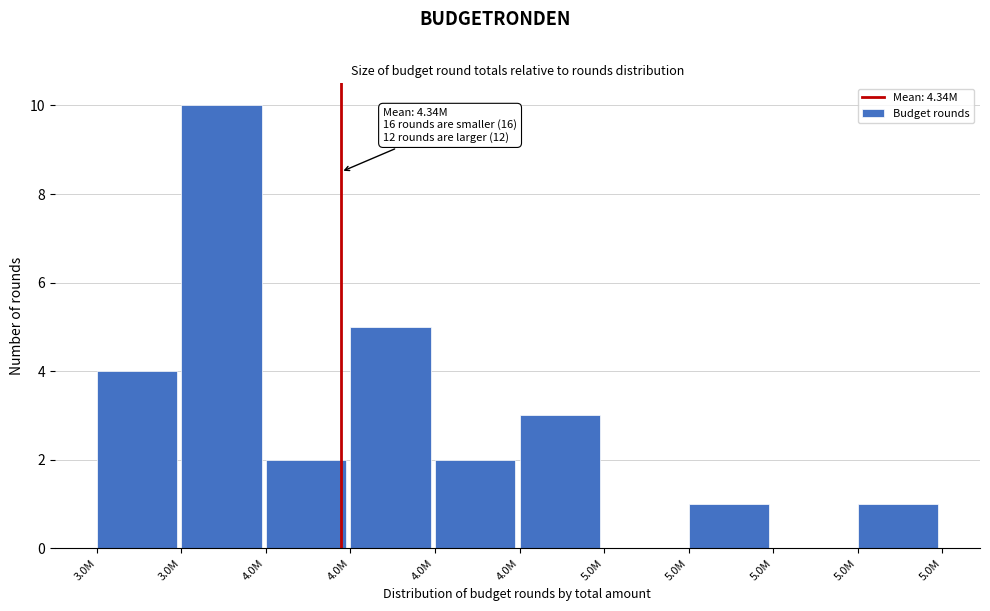

How many distinct data groups are displayed?

1